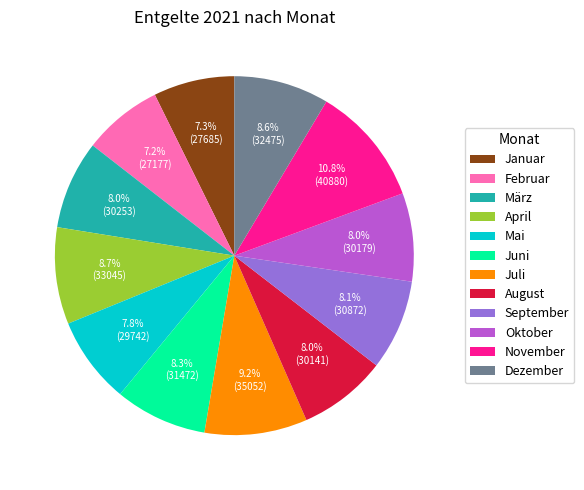

To the nearest percent, what is the difference between the largest and smallest slice percentages?

4%